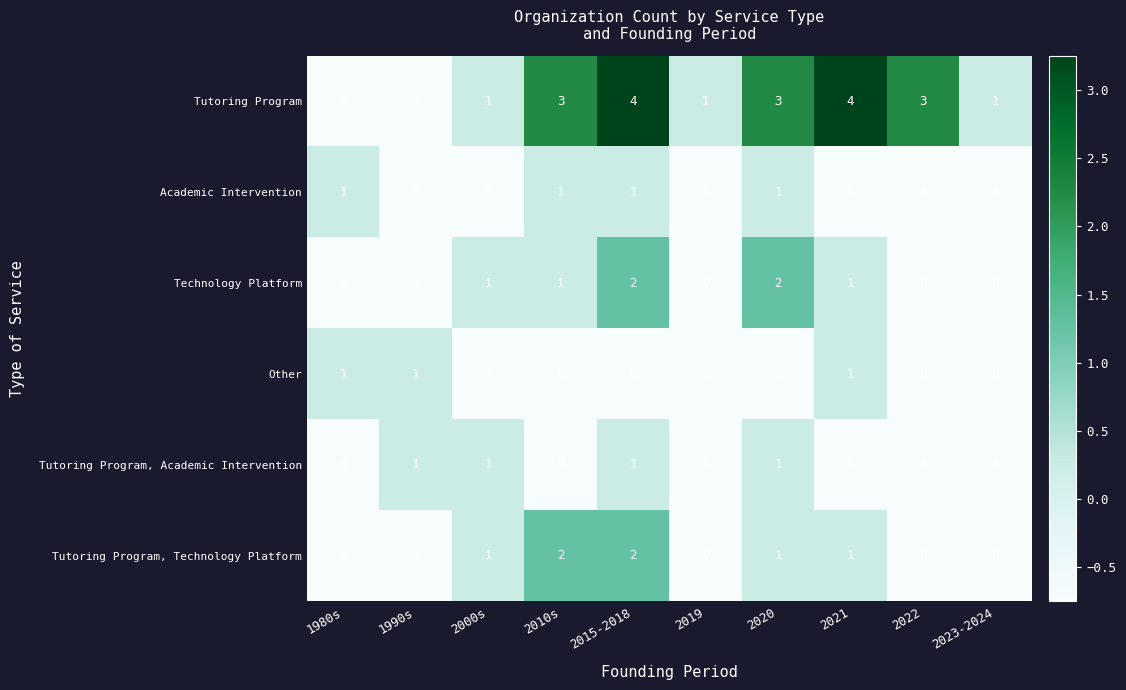

What is the total value across all series at 2022?

3